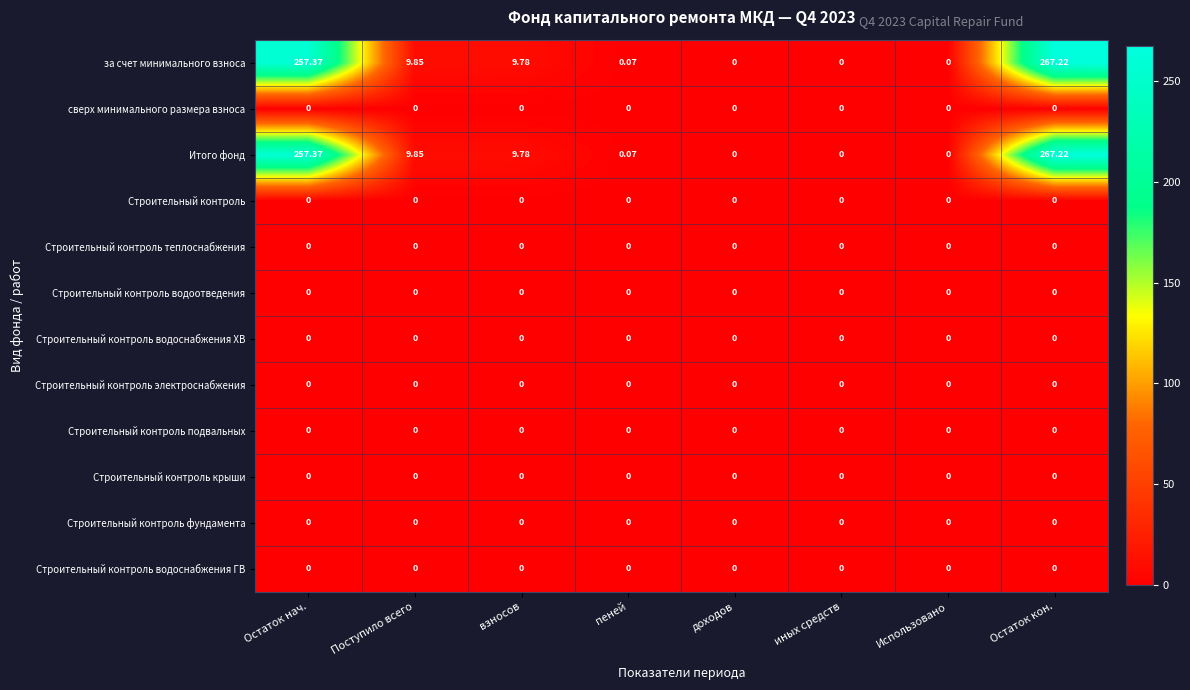

What is the total value across all series at Остаток нач.?

514.7